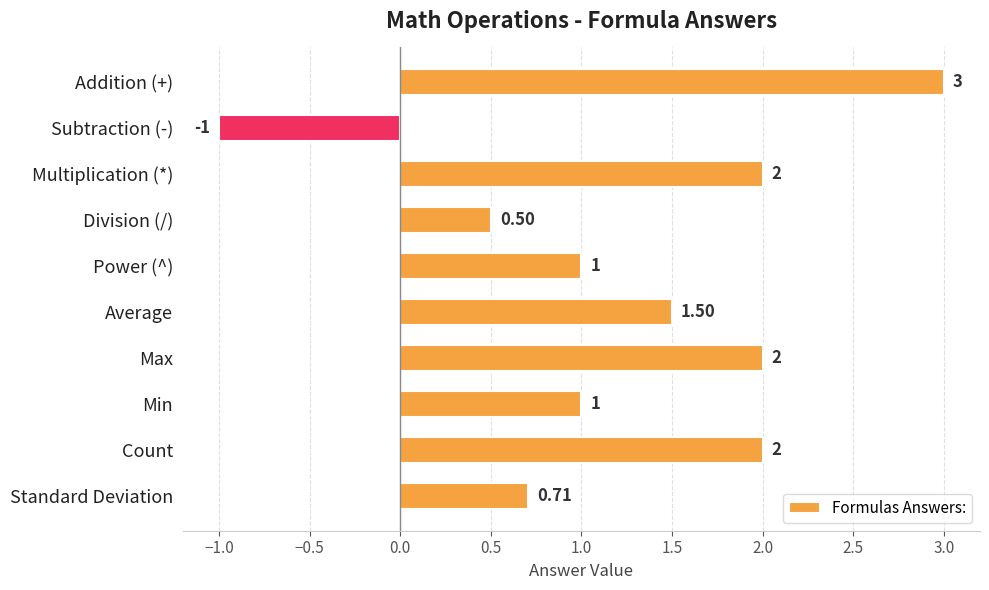

What is the label of the 4th bar from the top?

Division (/)